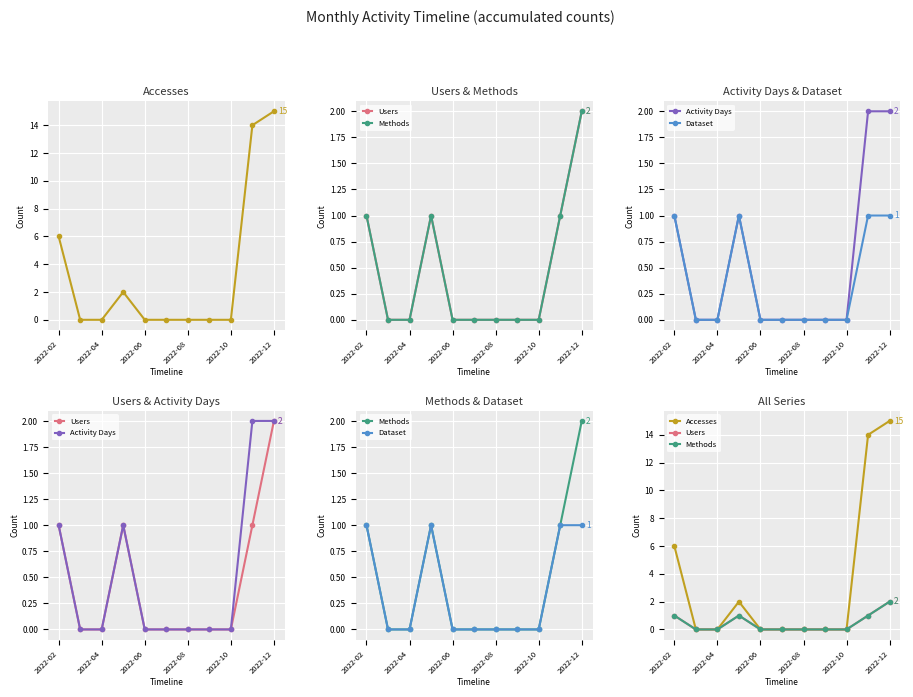

How many values in the Methods series exceed 0?

4